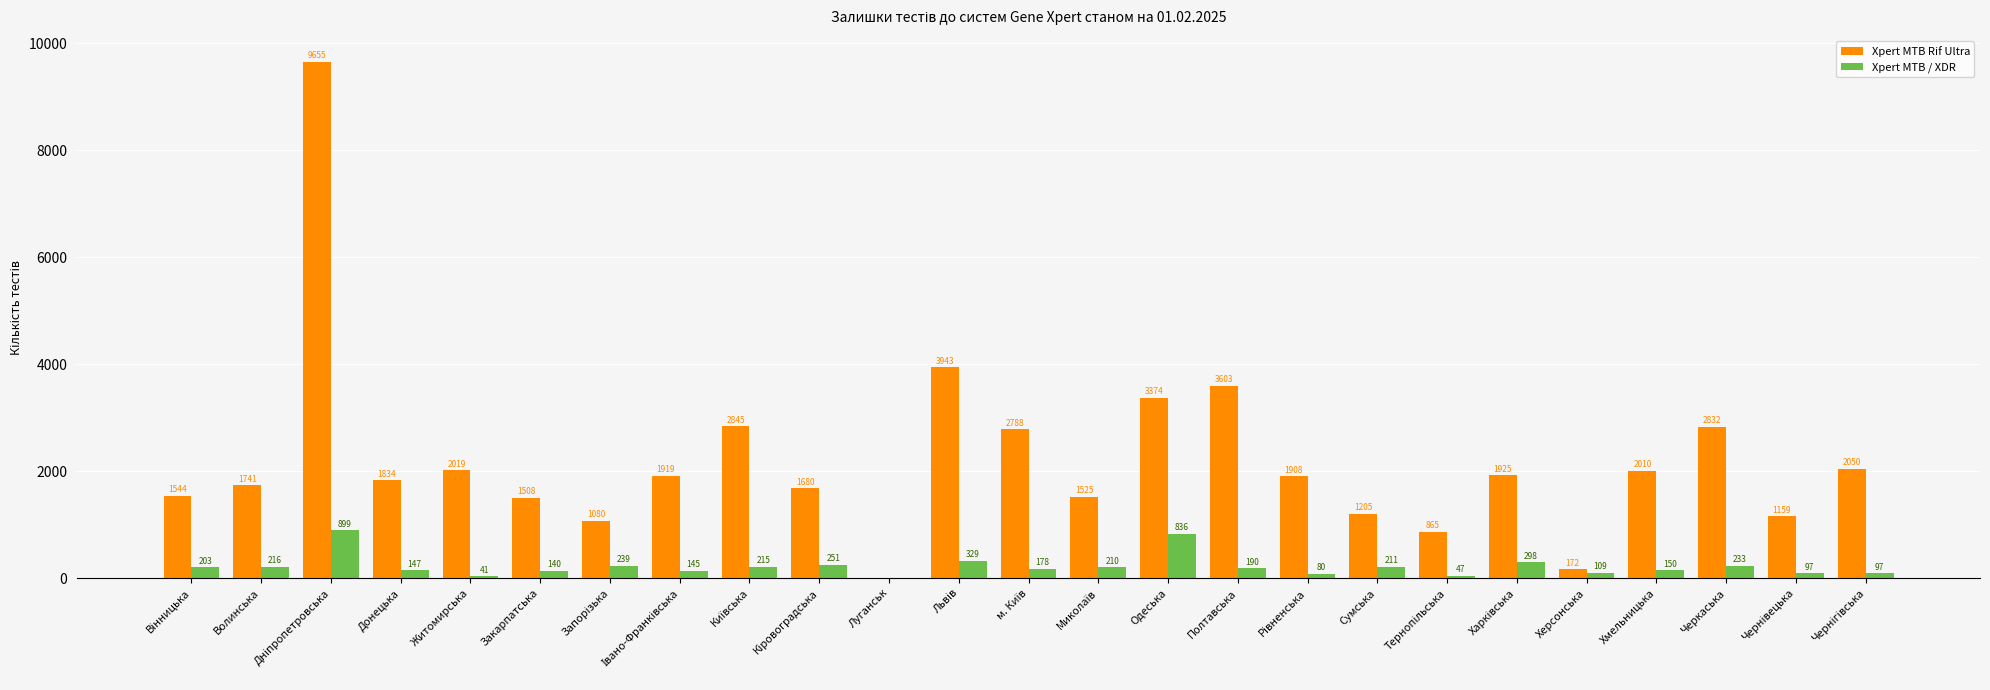

How many positive values does the Xpert MTB Rif Ultra series have?

24